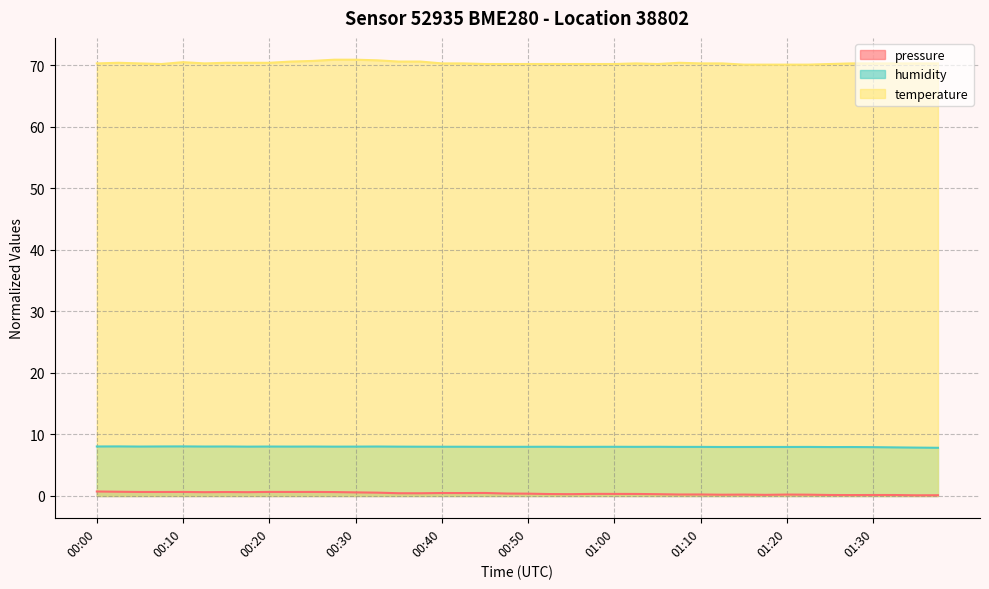

List the series in order of their peak value, highest first.

temperature, humidity, pressure